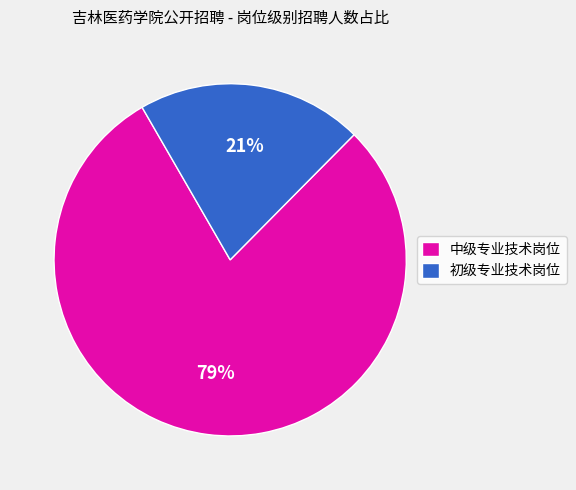

Does any single category account for the majority?

Yes